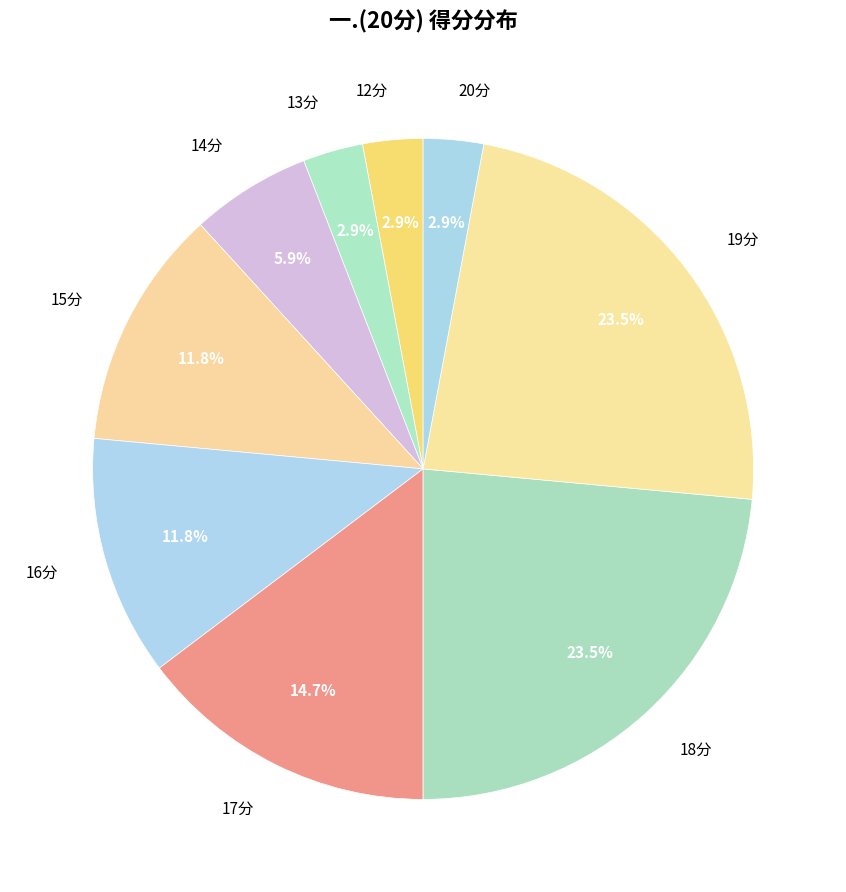

Is 18分 the majority of the pie?

No